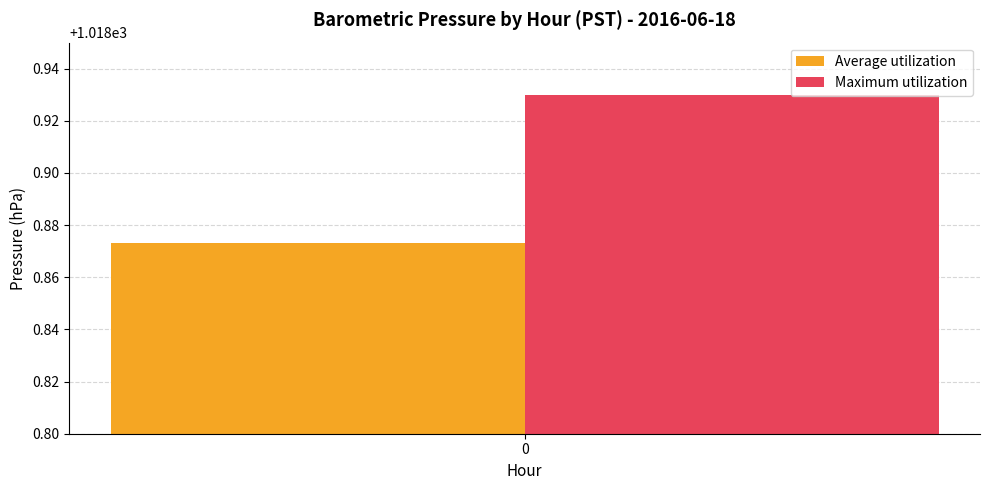

Rank the series by their maximum value, from highest to lowest.

Maximum utilization, Average utilization